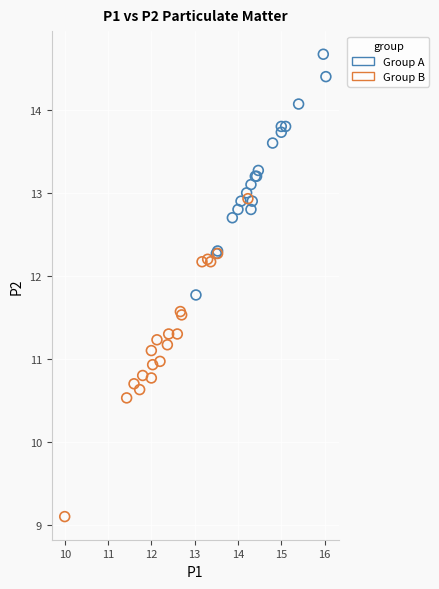

Which series contains the lowest Y value?

Group B